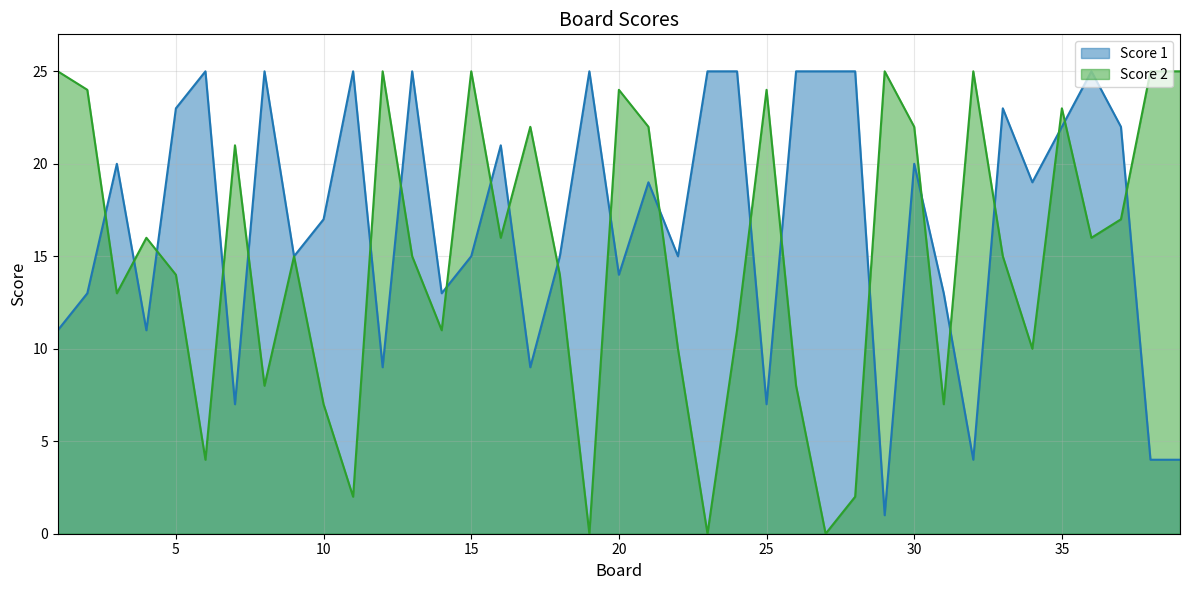

What is the sum of all Score 2 values?

588